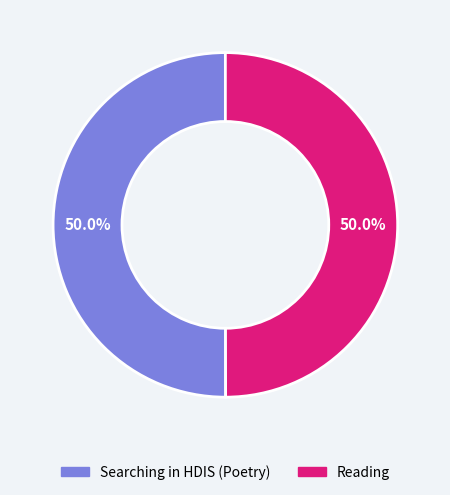

How much of the chart is everything except Searching in HDIS (Poetry)?

50.0%